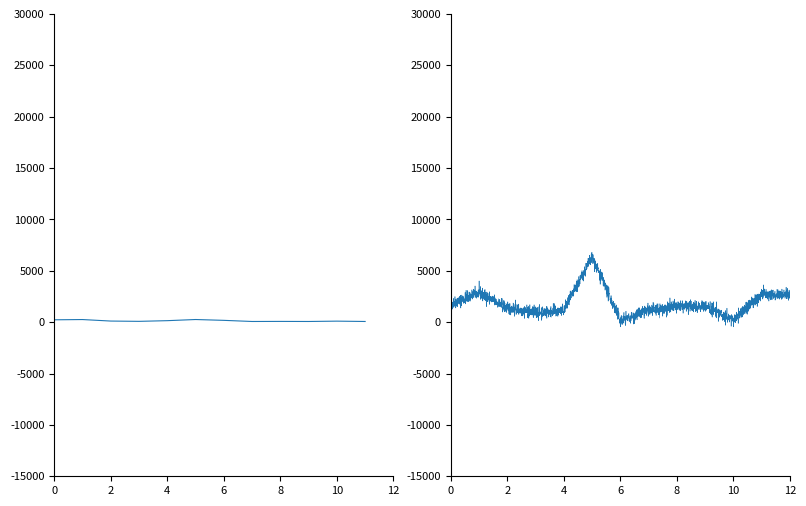

How many interior local peaks (higher than both neighbors) does the data have?

4